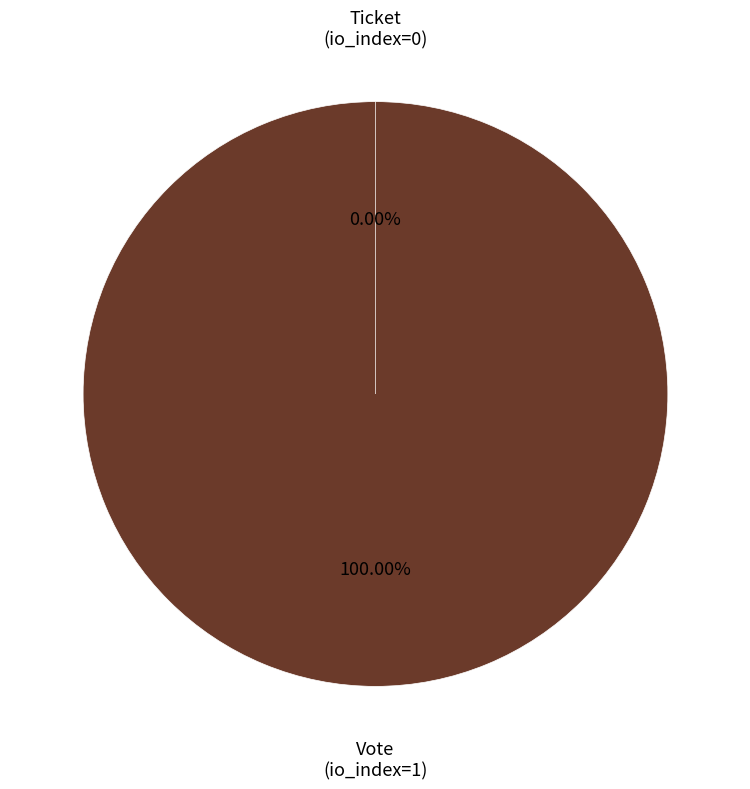

Is it true that Vote (io_index=1) is 92% of the pie?

False